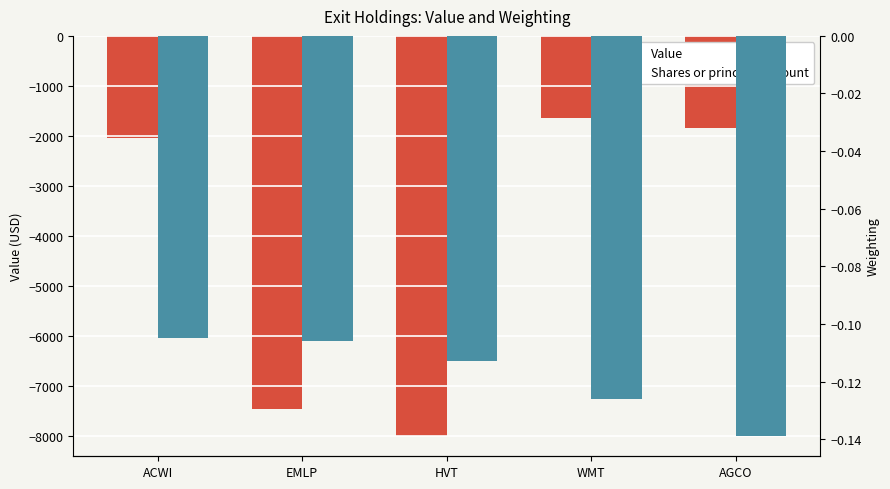

At which category is the sum across all series the highest?

WMT